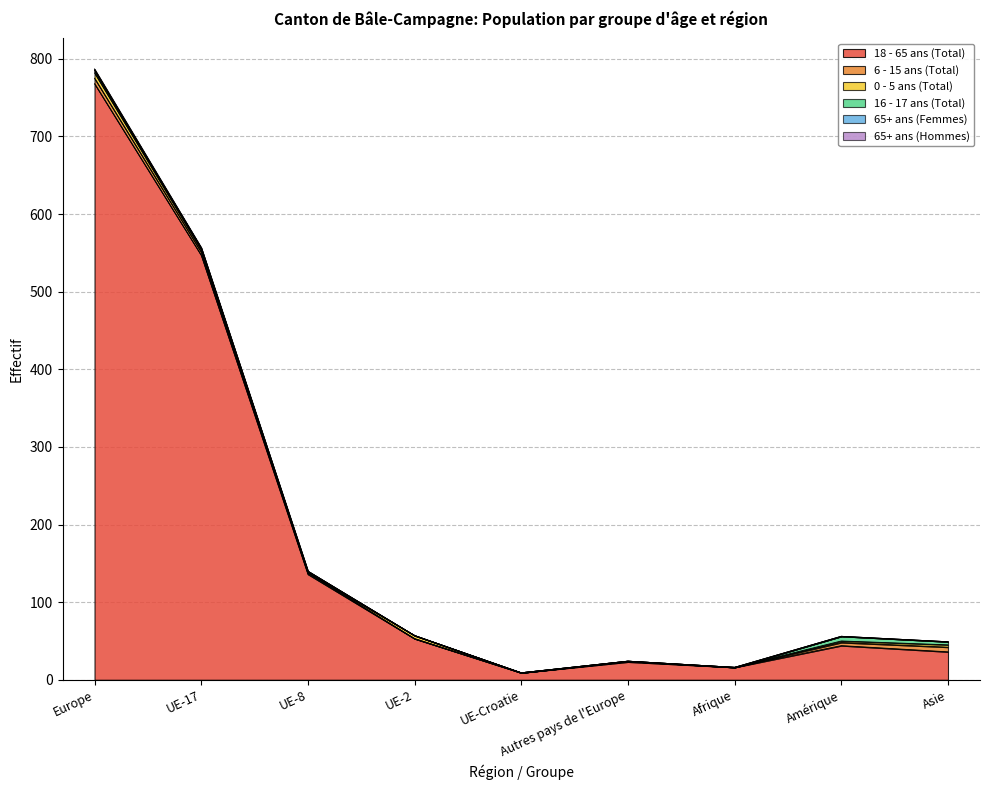

What is the label of the 5th point from the right?

UE-Croatie